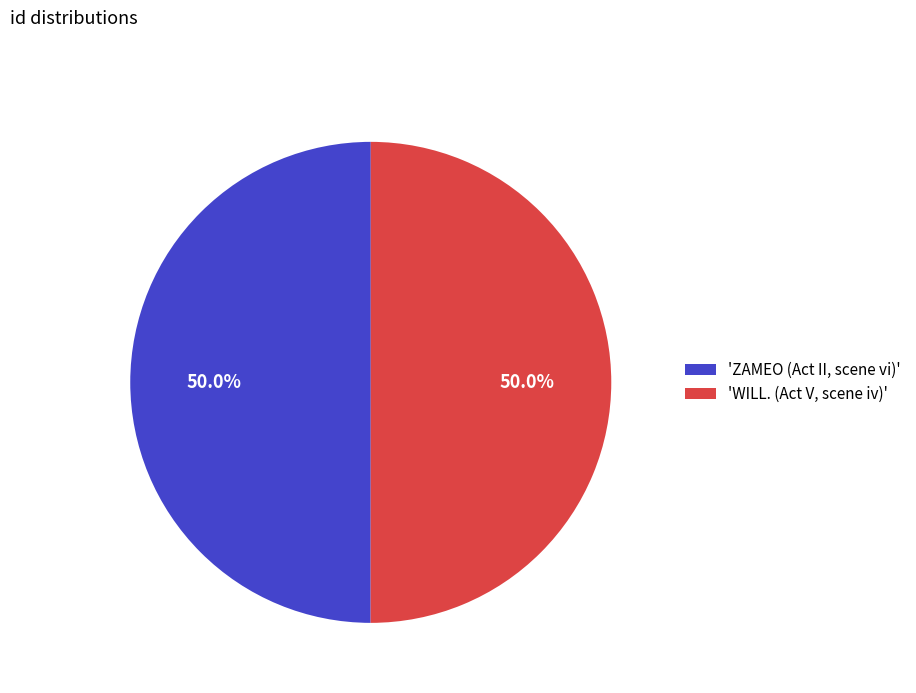

Do 'ZAMEO (Act II, scene vi)' and 'WILL. (Act V, scene iv)' together represent more than half of the pie?

Yes